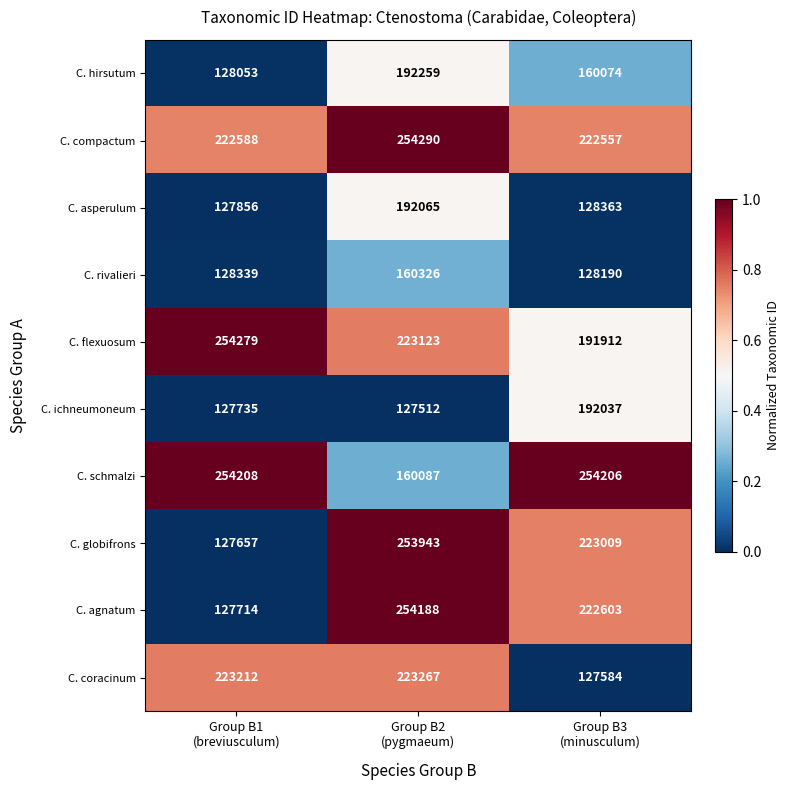

List the series in order of their peak value, lowest first.

C. rivalieri, C. ichneumoneum, C. asperulum, C. hirsutum, C. coracinum, C. globifrons, C. agnatum, C. schmalzi, C. flexuosum, C. compactum